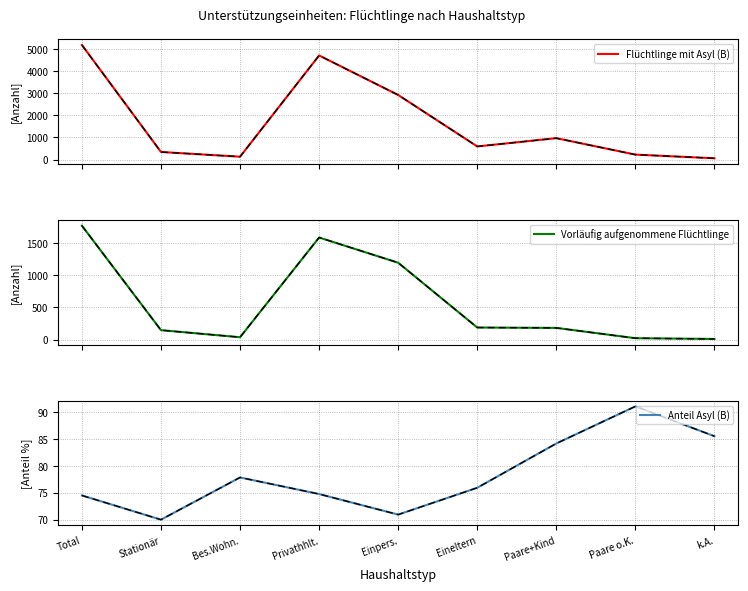

True or false: Anteil Asyl (B) and Flüchtlinge mit Asyl (B) intersect in this chart.

True